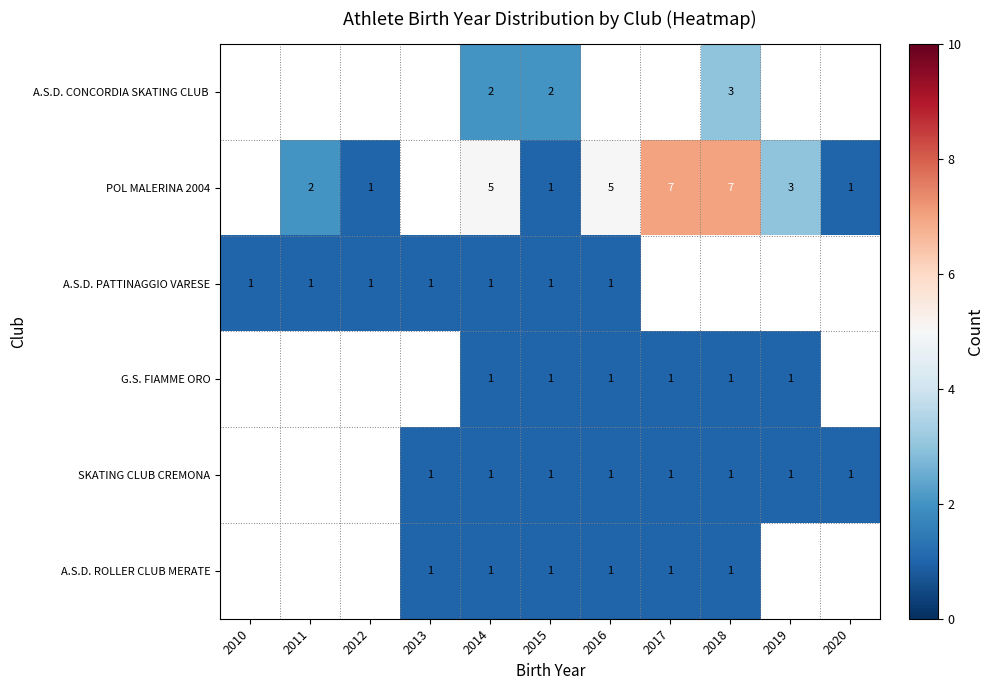

The POL MALERINA 2004 series shows 2 at 2011. True or false?

True